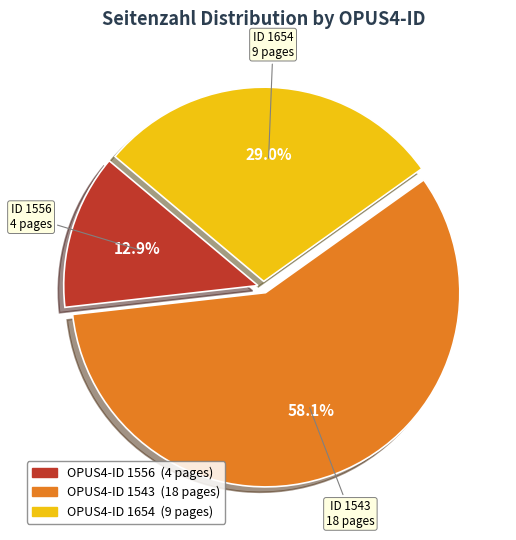

Is there a majority slice in this chart?

Yes